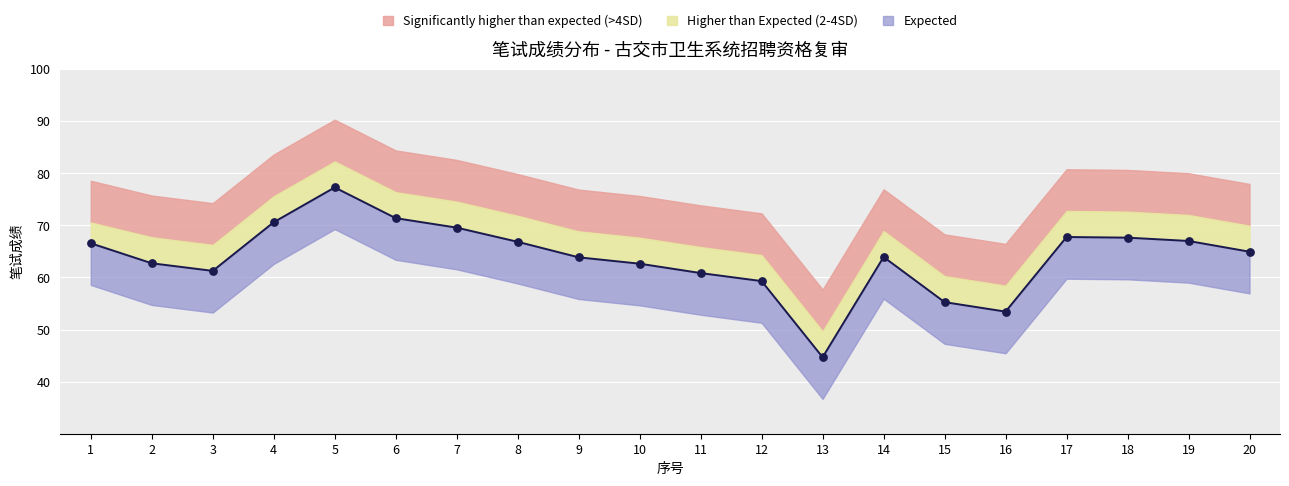

Is the value of Higher than Expected (排名 band) at 5 greater than the value of Expected (笔试成绩) at 11?

Yes